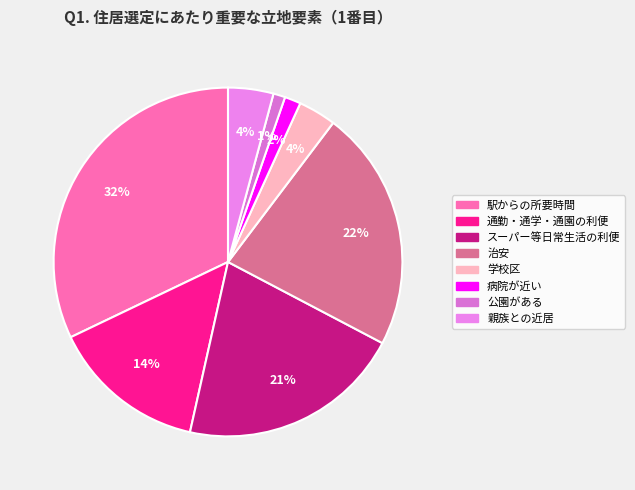

Between 親族との近居 and 通勤・通学・通園の利便, which is larger?

通勤・通学・通園の利便